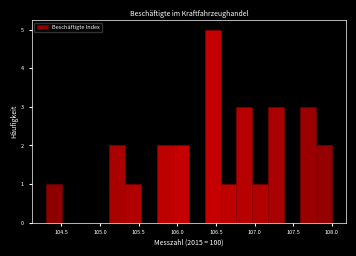

Reading left to right, transcribe this chart: for each bar, give the range it covers on the x-axis and its height. Neither the bar edges nor the heights are printed on the chart, so give them approximately, as read against the axes.

104.30 to 104.50: 1
104.50 to 104.70: 0
104.70 to 104.90: 0
104.90 to 105.10: 0
105.10 to 105.35: 2
105.35 to 105.55: 1
105.55 to 105.75: 0
105.75 to 105.95: 2
105.95 to 106.15: 2
106.15 to 106.35: 0
106.35 to 106.55: 5
106.55 to 106.75: 1
106.75 to 106.95: 3
106.95 to 107.20: 1
107.20 to 107.40: 3
107.40 to 107.60: 0
107.60 to 107.80: 3
107.80 to 108.00: 2